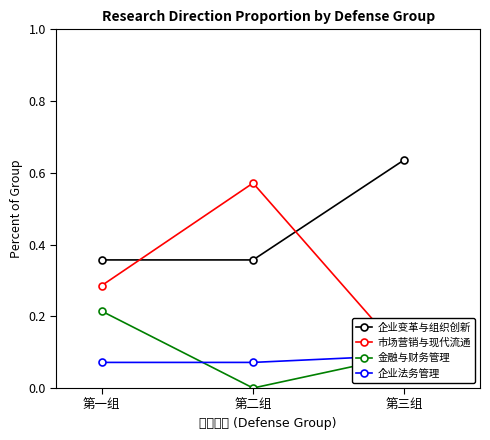

Which series has the largest total across all categories?

企业变革与组织创新